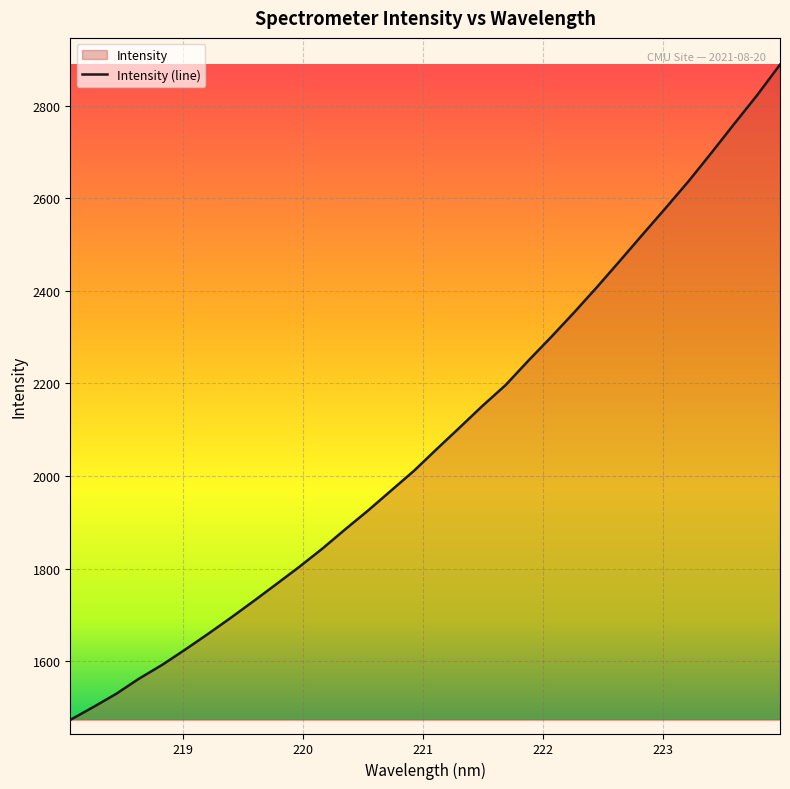

What is the difference between the maximum and minimum values?

1416.2